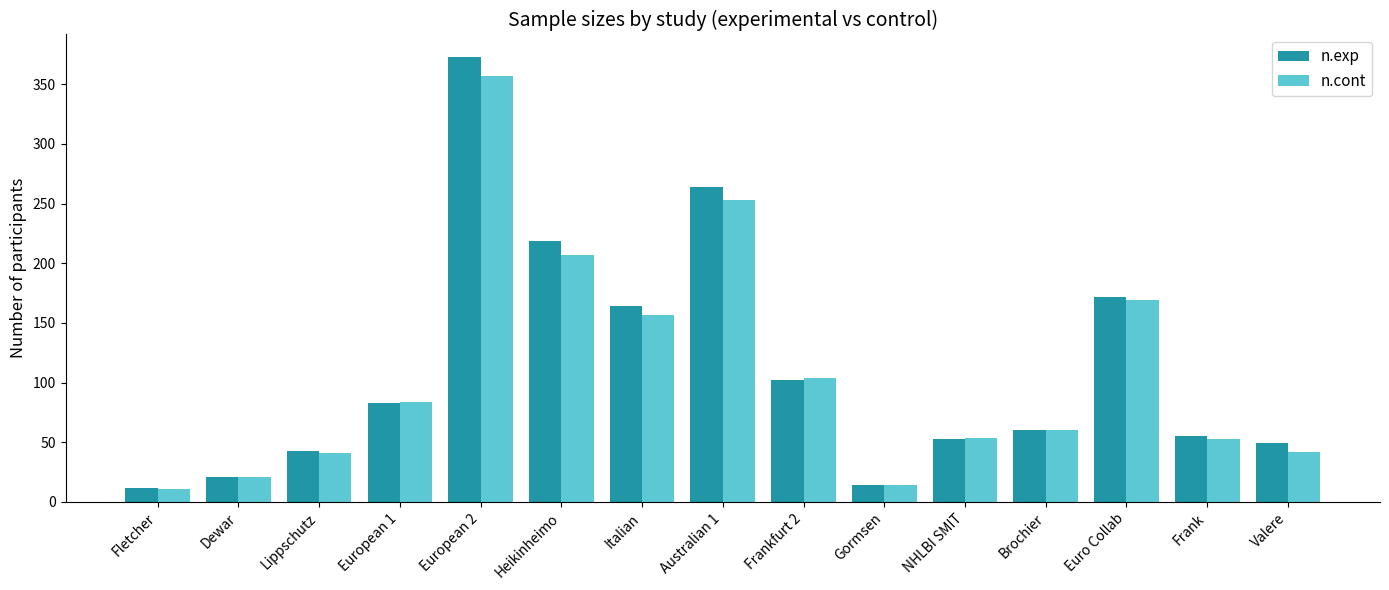

Which series has the widest spread of values?

n.exp